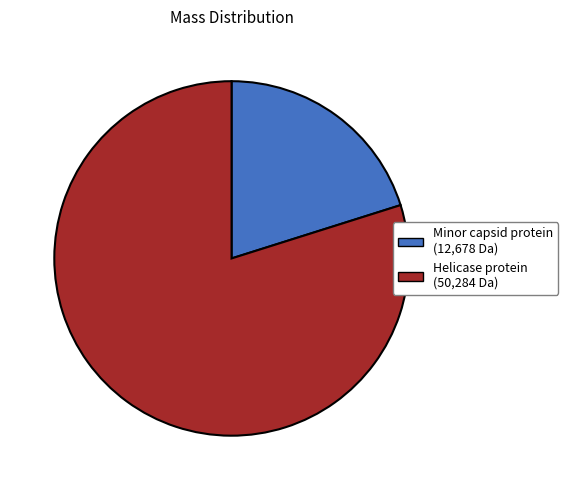

Does any single category account for the majority?

Yes